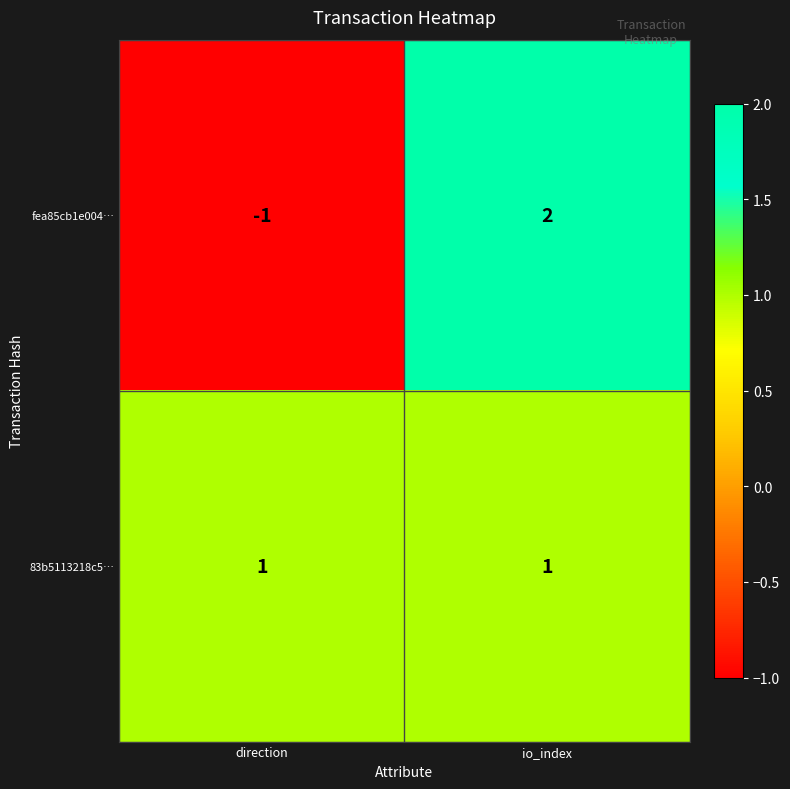

Which category has the lowest value across all series?

direction